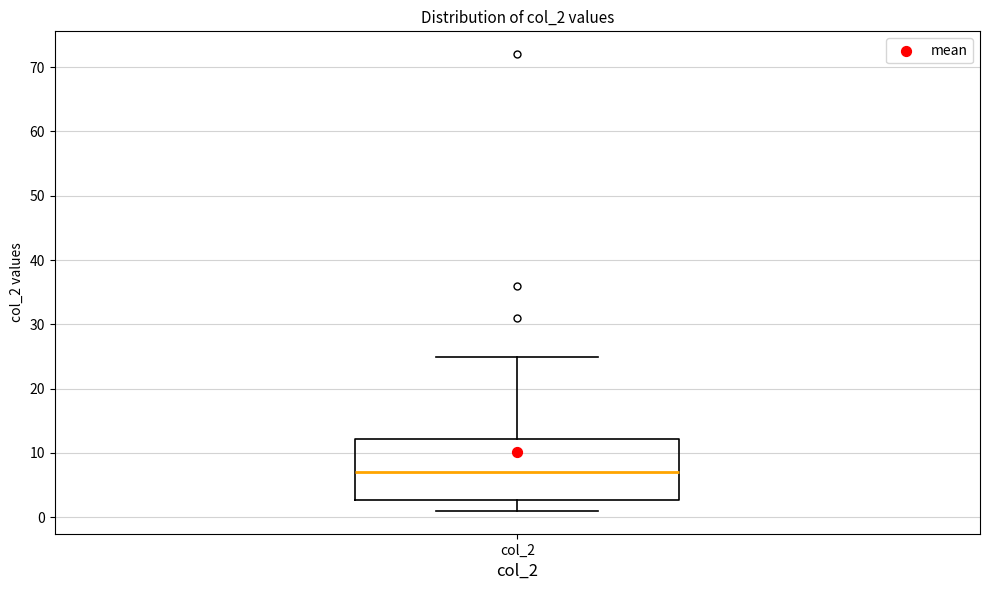

Transcribe this box plot: give where the median line is, the range the box spans, and where the two whiskers end, as read against the y-axis. The values are not printed on the chart, so give them approximately, as read against the axis.

median 7, box 3 to 12, whiskers 1 to 25